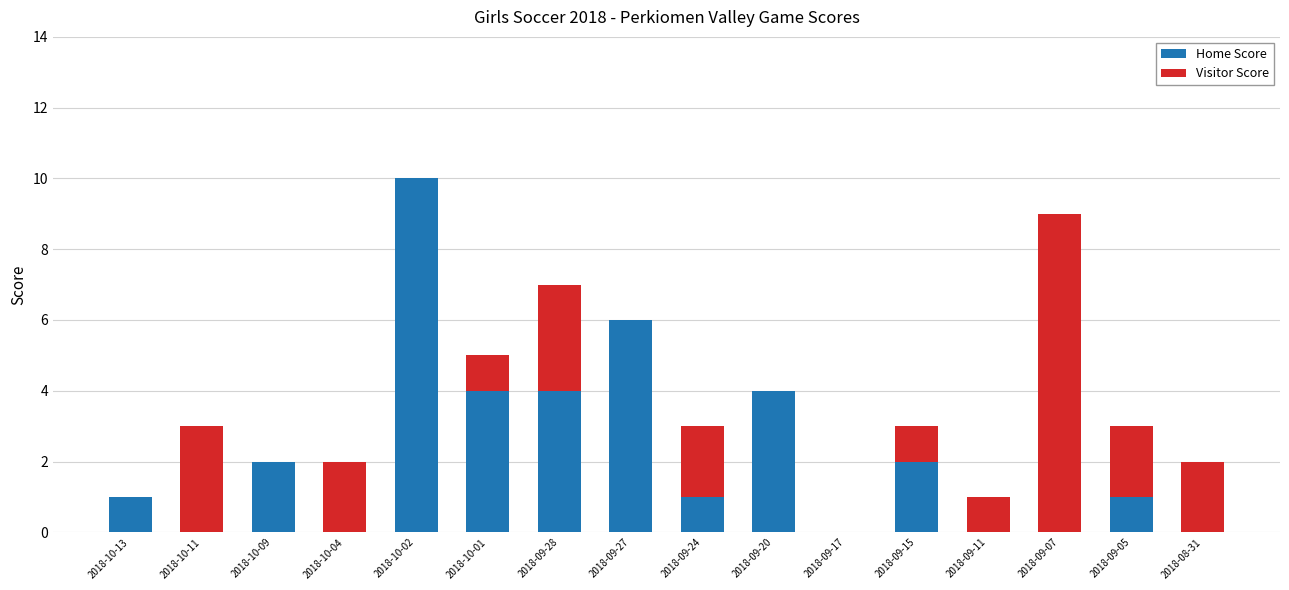

True or false: Home Score has a value of -3 at 2018-09-11.

False